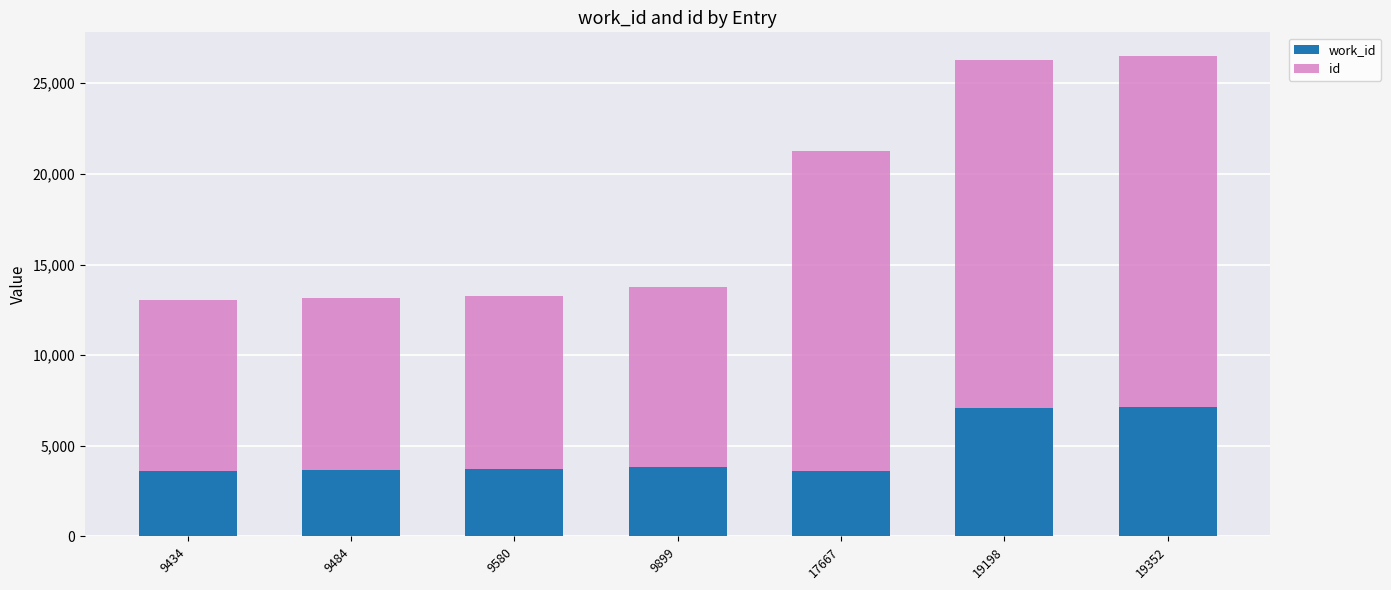

Are the bars horizontal?

No